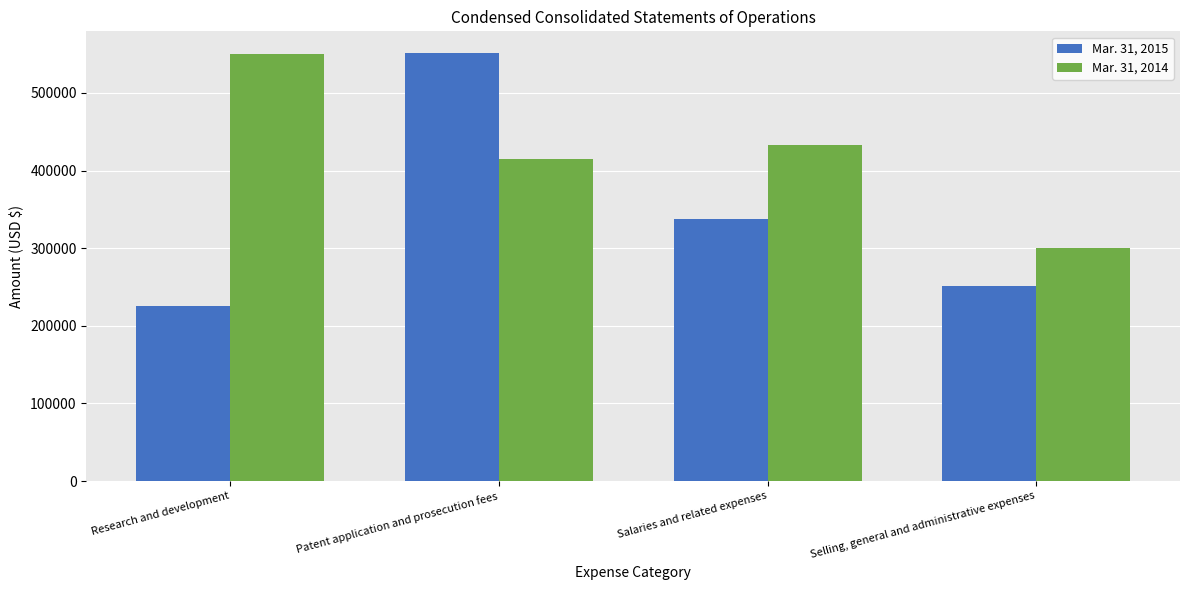

What is the total value across all series at Patent application and prosecution fees?

966116